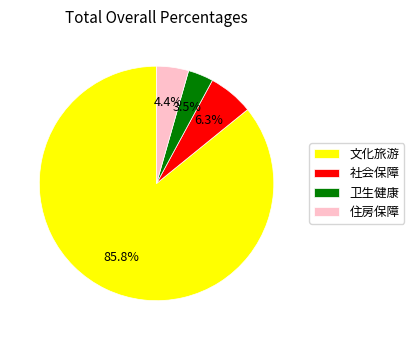

Between 卫生健康 and 文化旅游, which is larger?

文化旅游